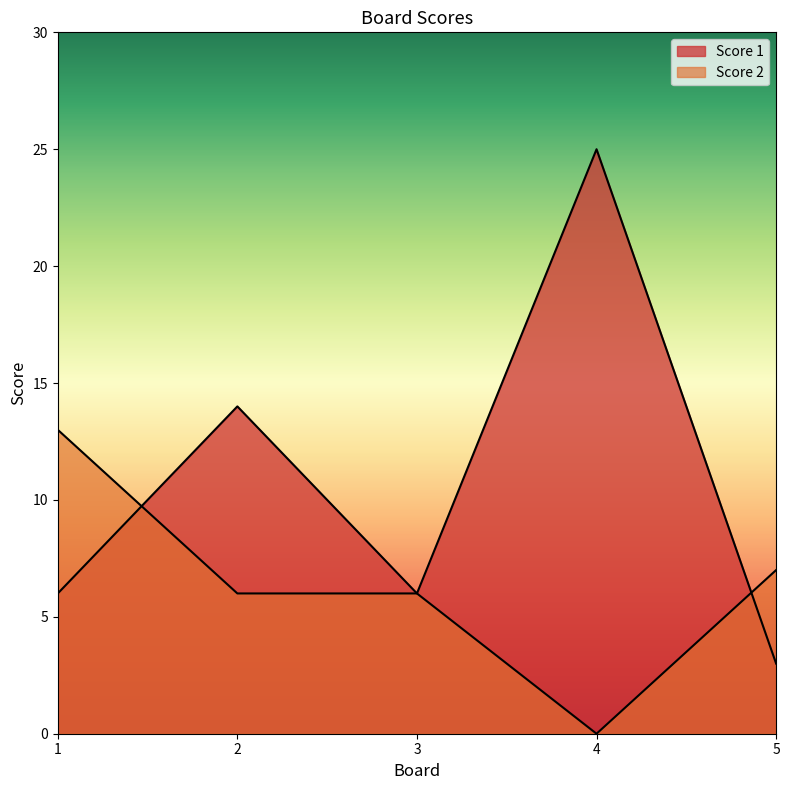

How many lines are shown in the chart?

2